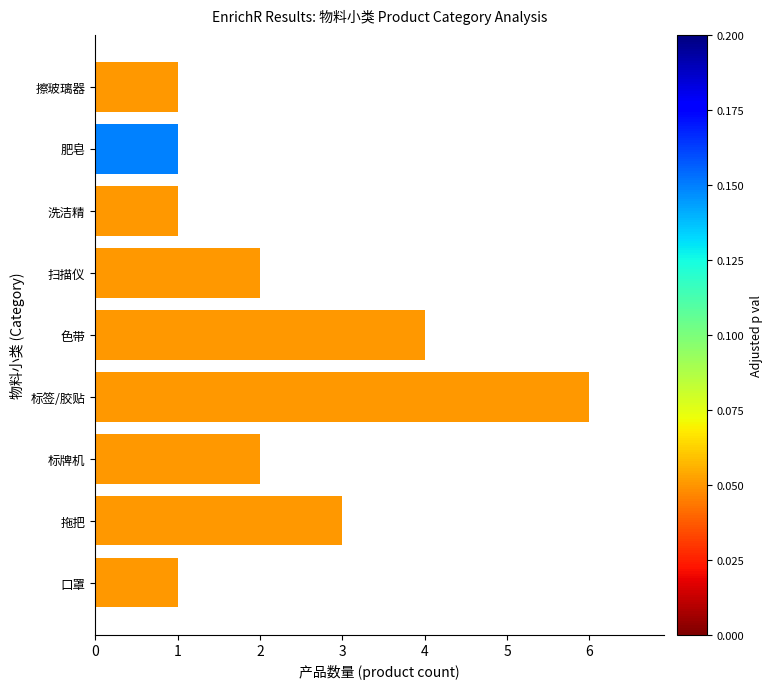

What is the maximum value shown in the chart?

6